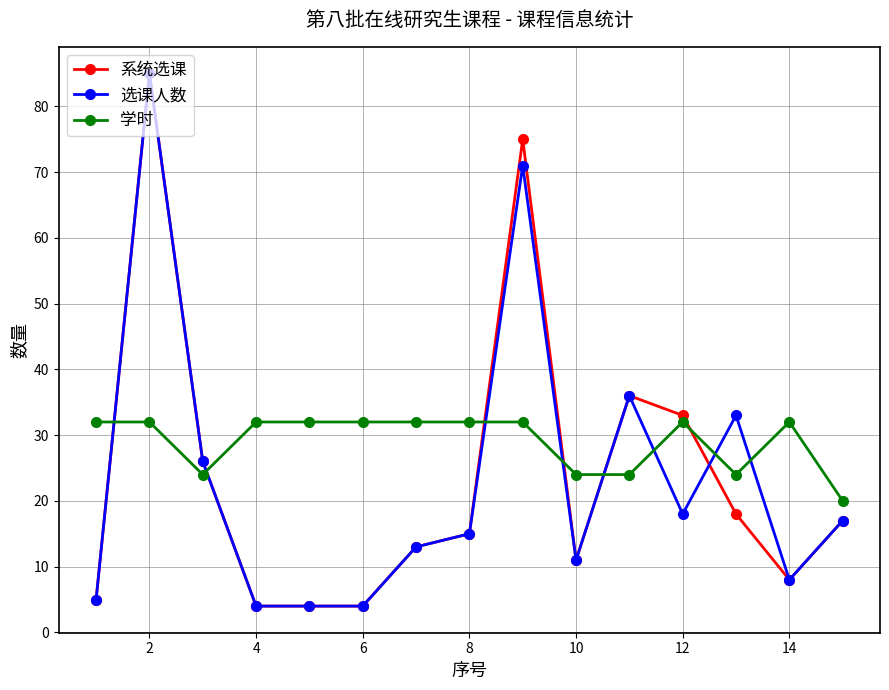

How many data points in 学时 are less than 32?

5